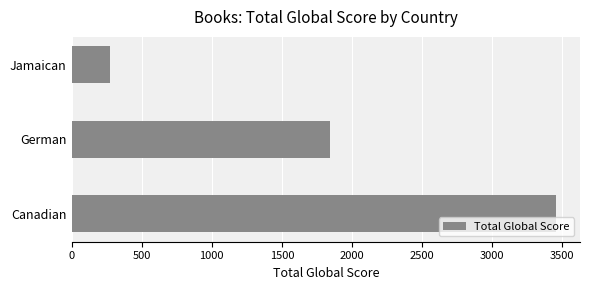

Reading bottom to top, what are all the values shown in this chart?

Canadian=3454	German=1844	Jamaican=277